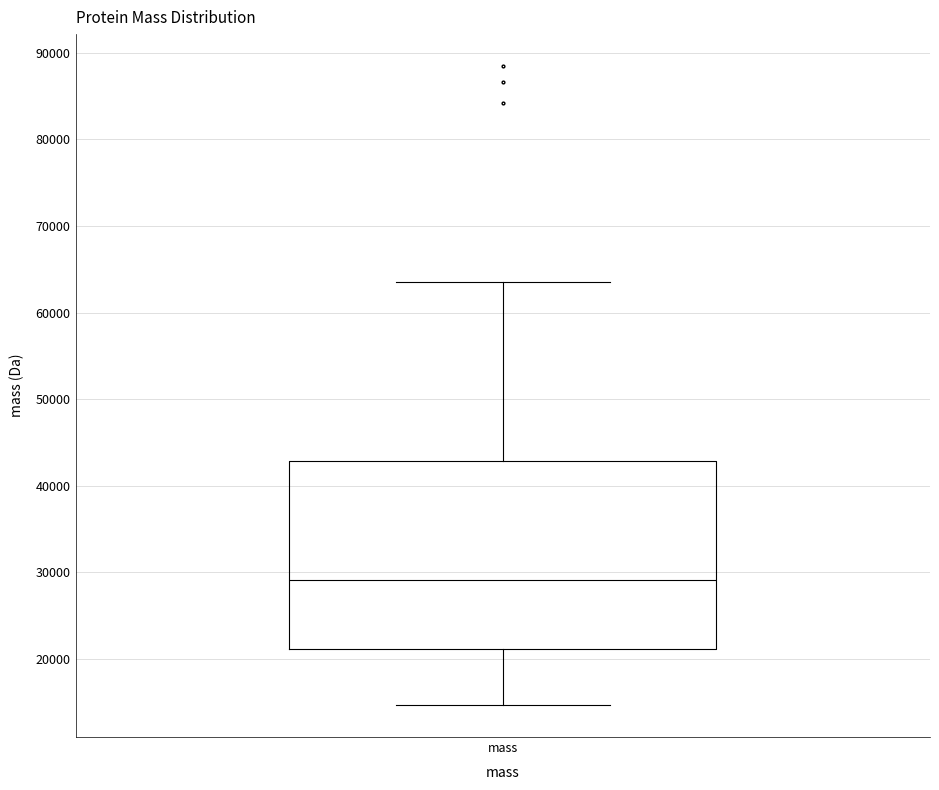

Read this box plot against the y-axis: the position of the median line, the range covered by the box, and the ends of both whiskers. The values are not printed on the chart, so give them approximately, as read against the axis.

median 29000, box 21000 to 43000, whiskers 15000 to 64000